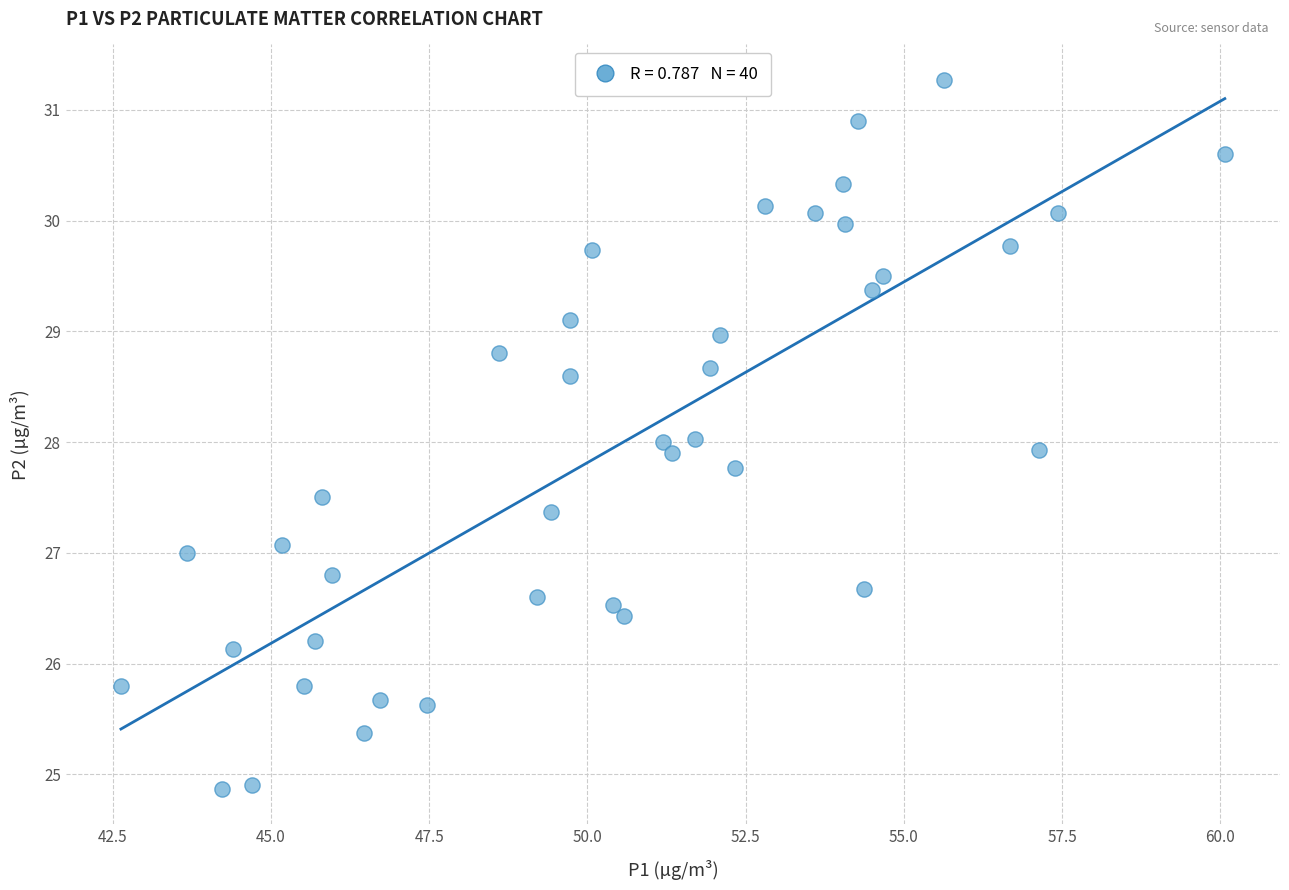

What is the range of Y values (max minus min)?

6.4